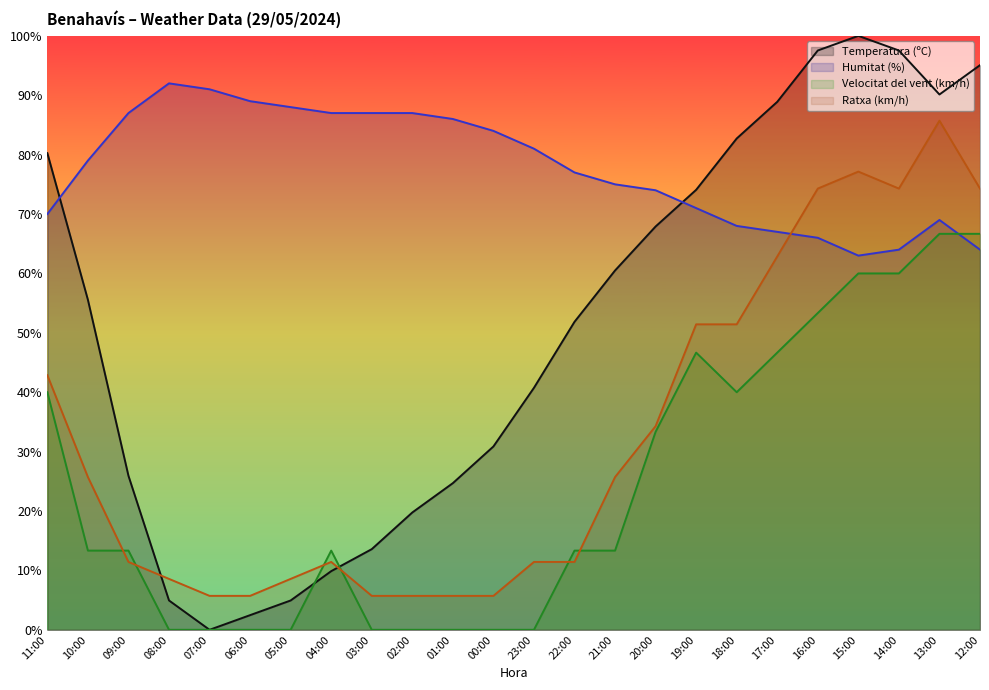

The Temperatura (ºC) series shows 40.7 at 23:00. True or false?

True